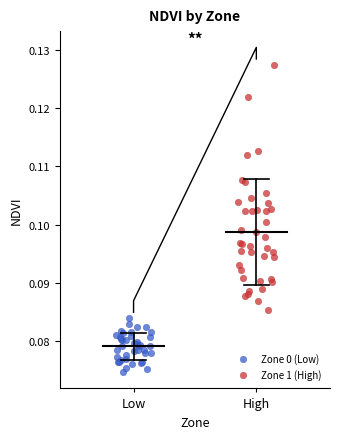

Which series reaches the minimum Y coordinate?

Zone 0 (Low)